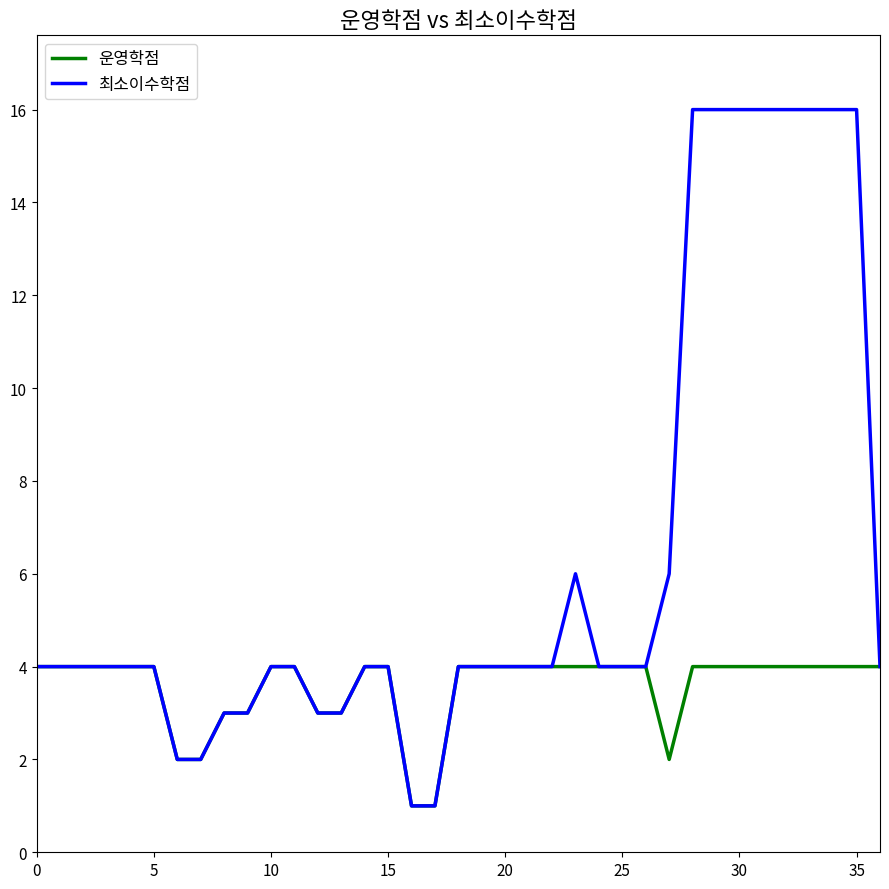

Which series has the largest range (max minus min)?

최소이수학점